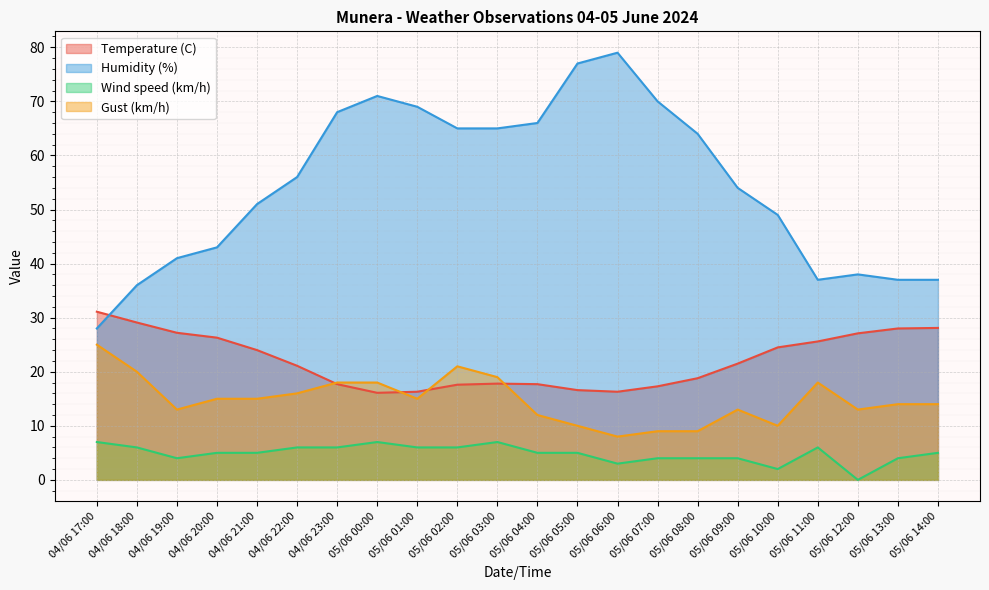

At how many categories does at least one series exceed 22?

22